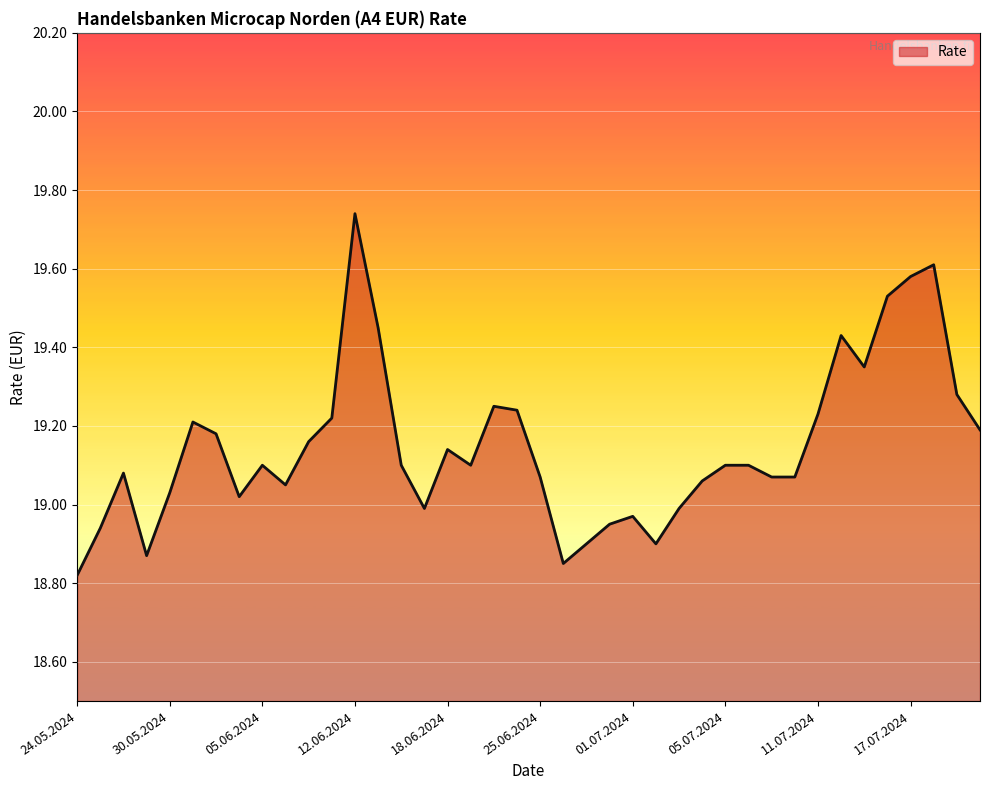

What is the difference between the maximum and minimum values?

0.9